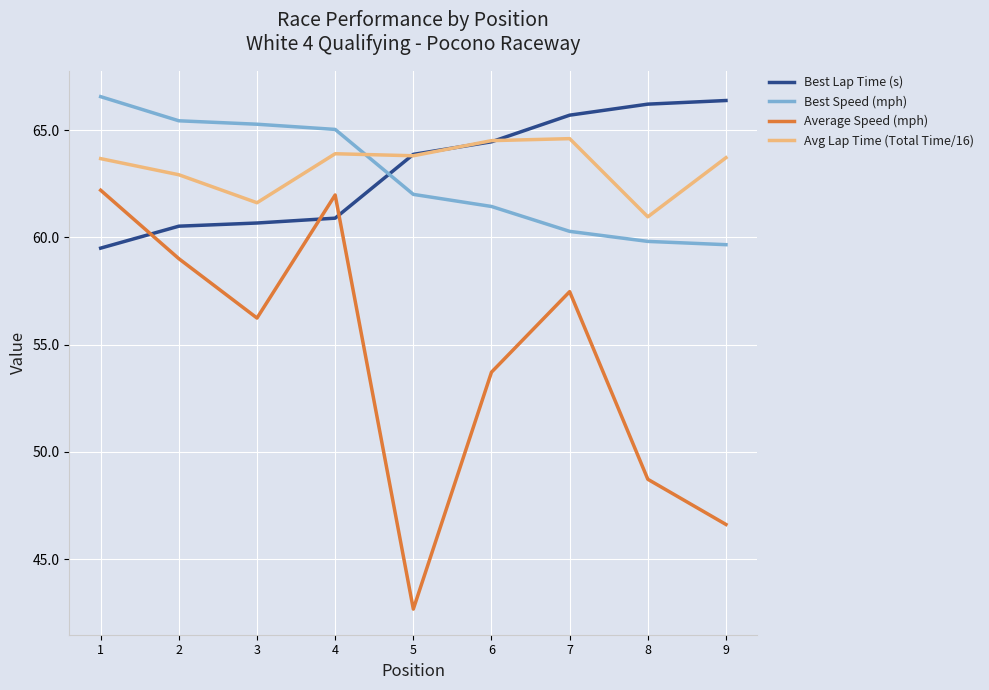

Which series changed the most between 4 and 6?

Average Speed (mph)